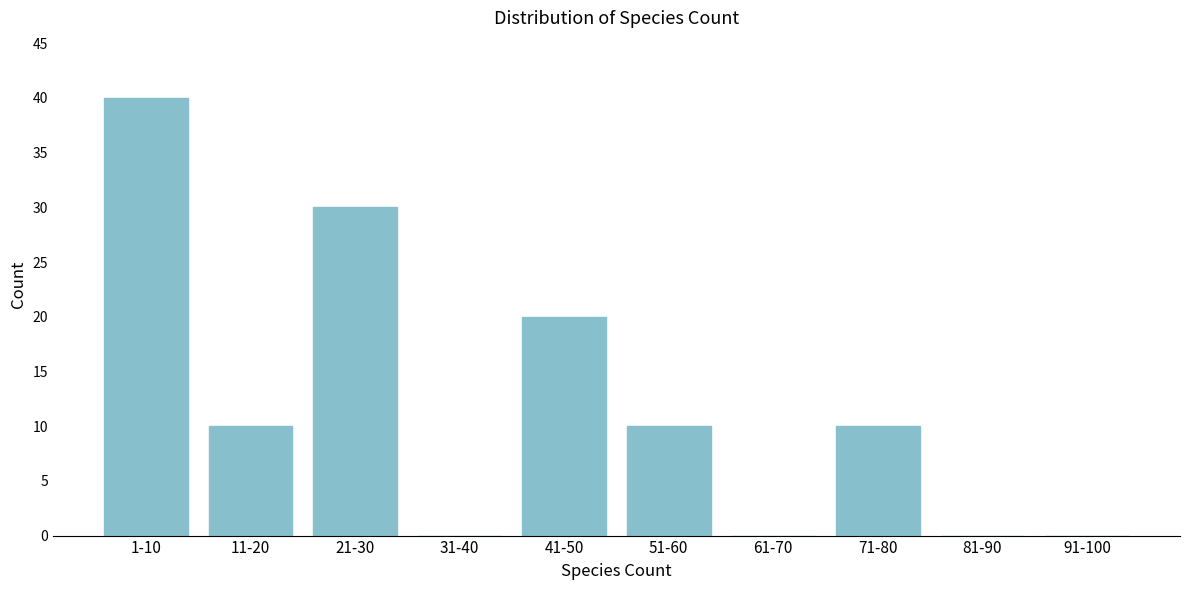

Reading left to right, extract all data points from this chart.

1-10=40	11-20=10	21-30=30	31-40=0	41-50=20	51-60=10	61-70=0	71-80=10	81-90=0	91-100=0